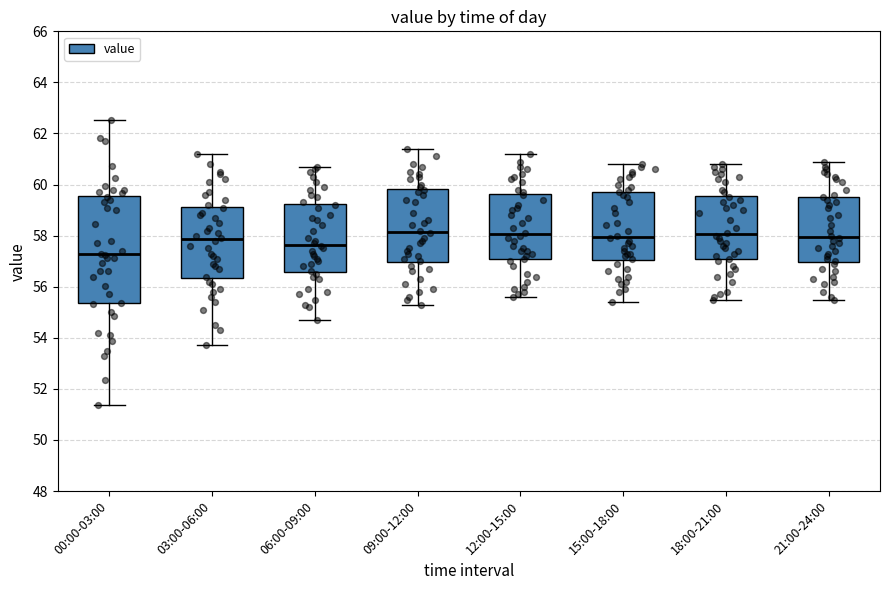

Where does the lower whisker of the box for 06:00-09:00 end on the y-axis? The values are not printed on the chart, so give them approximately, as read against the axis.

54.8